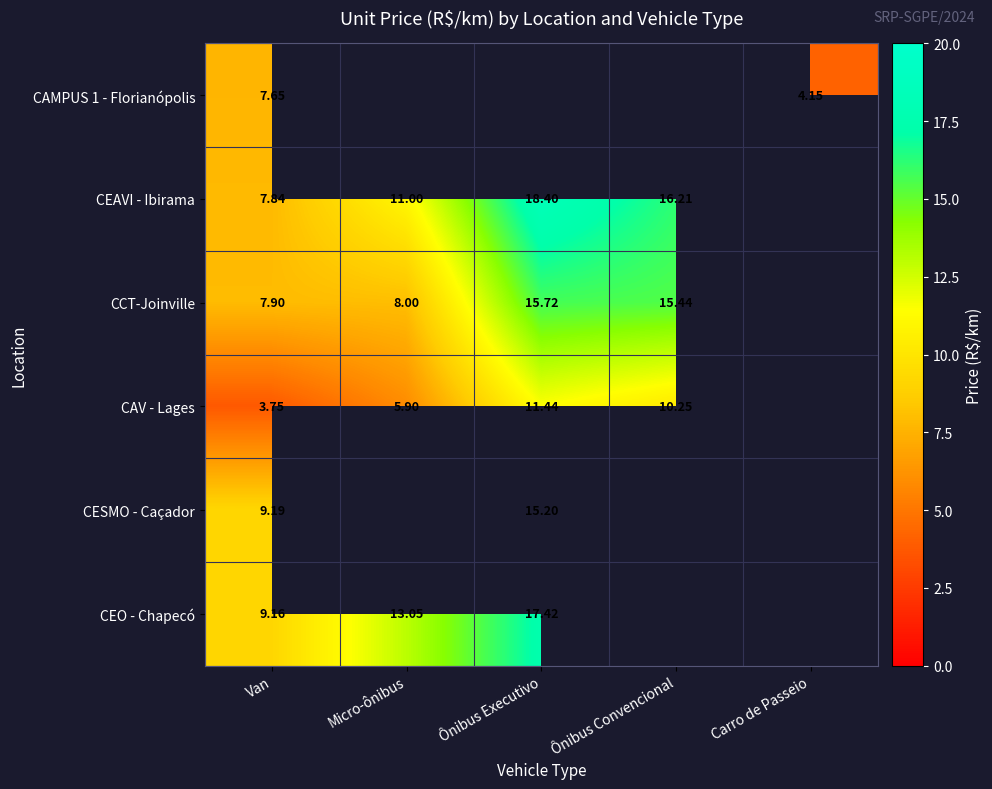

At which category is the sum across all series the highest?

Van